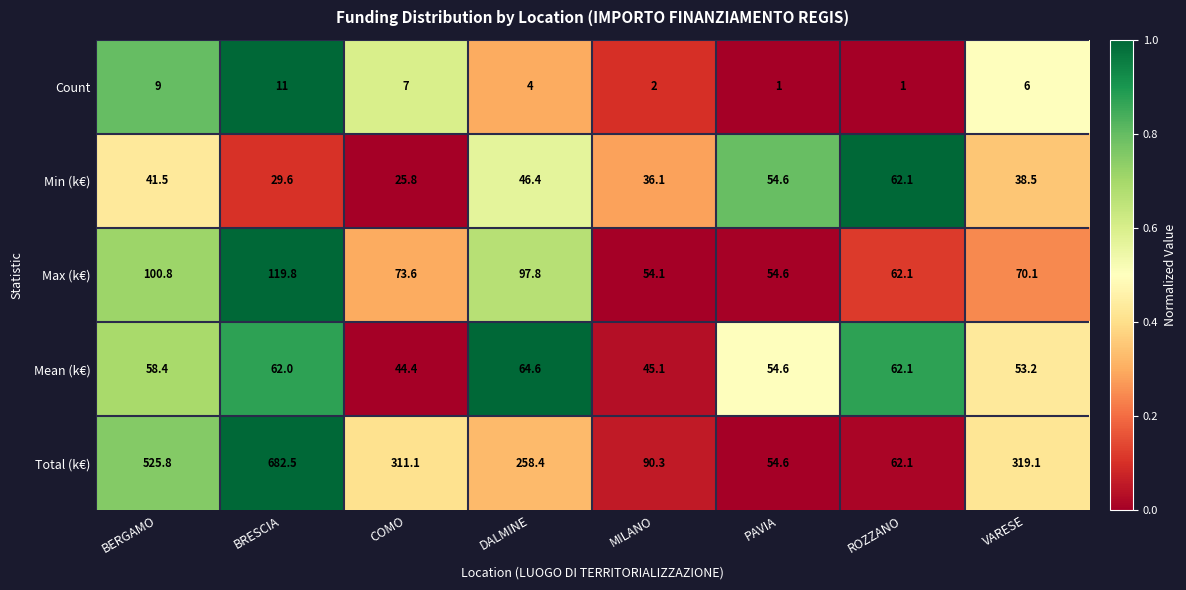

Which category has the highest value across all series?

BRESCIA